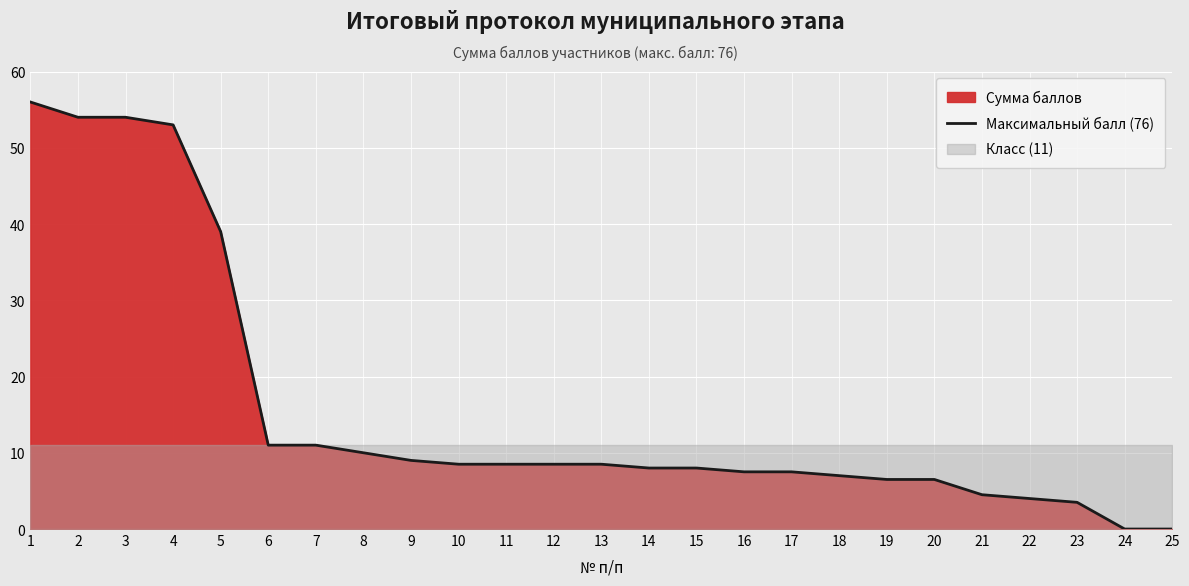

List the labels in order of value, smallest first.

24, 25, 23, 22, 21, 19, 20, 18, 16, 17, 14, 15, 10, 11, 12, 13, 9, 8, 6, 7, 5, 4, 2, 3, 1